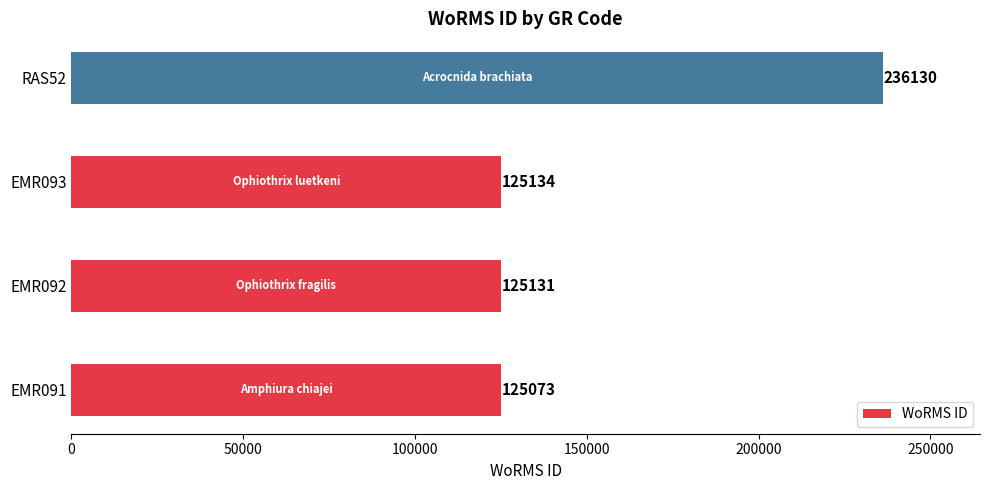

Rank the categories by value from lowest to highest.

EMR091, EMR092, EMR093, RAS52